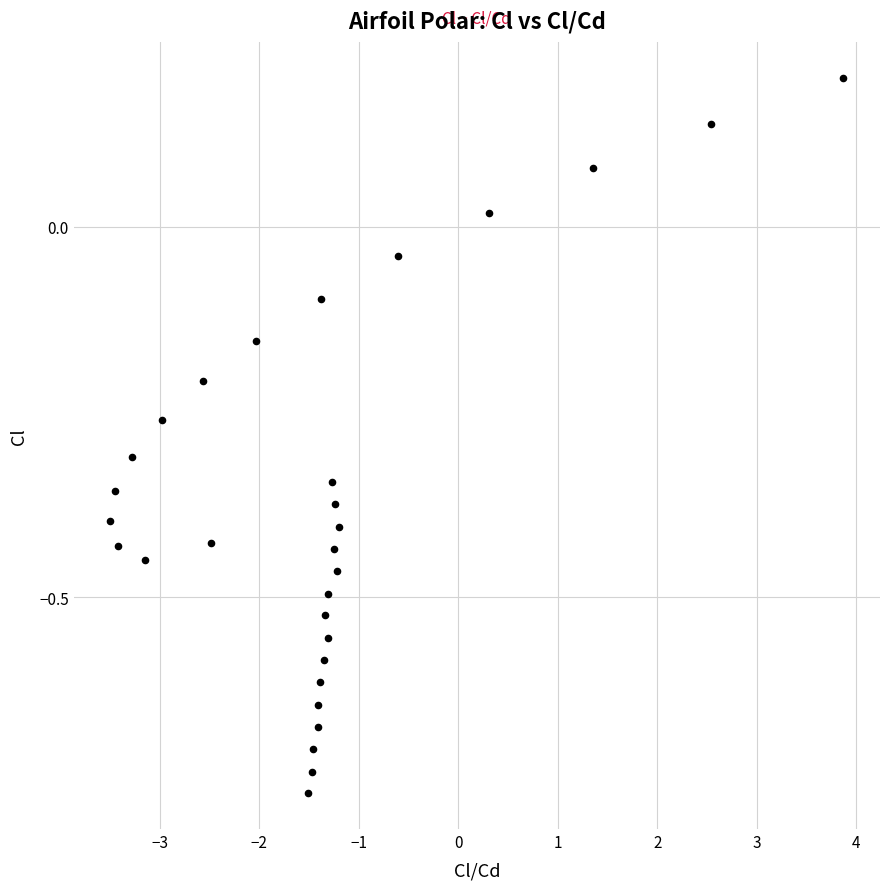

What is the range of X values (max minus min)?

7.4